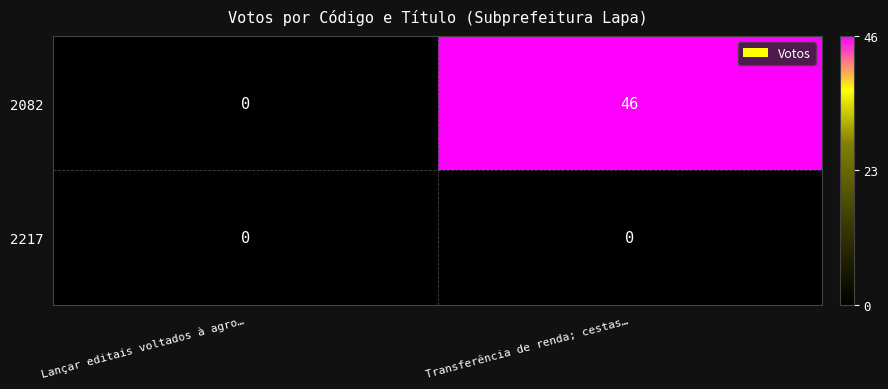

Which series changed the most between Lançar editais voltados à agro… and Transferência de renda; cestas…?

2082